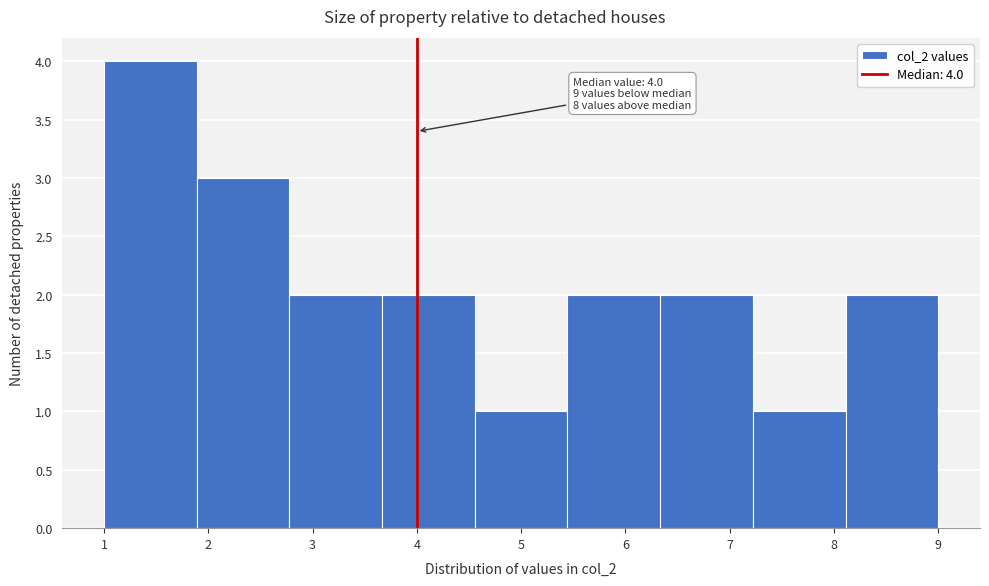

Over which range of the x-axis is the bar tallest?

1.0 to 1.9